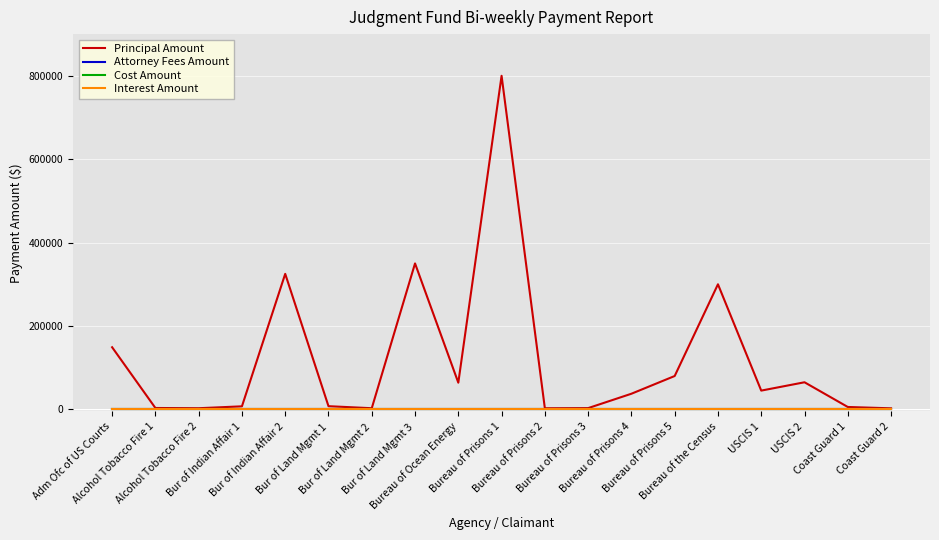

What position from the right is Bureau of Prisons 4?

7